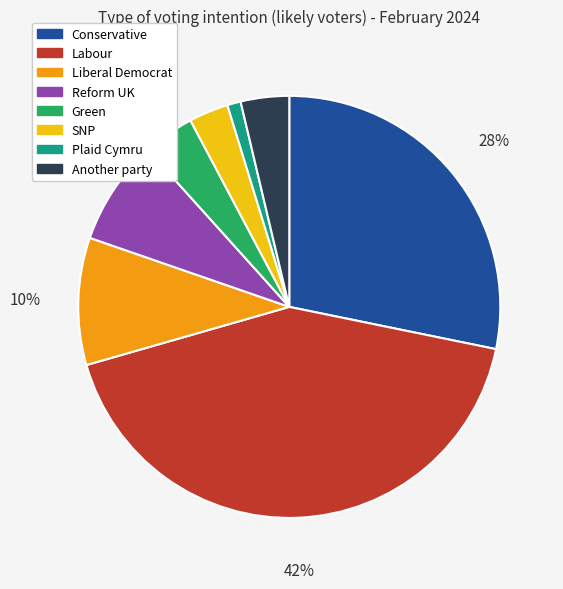

Which has a higher value, Labour or SNP?

Labour